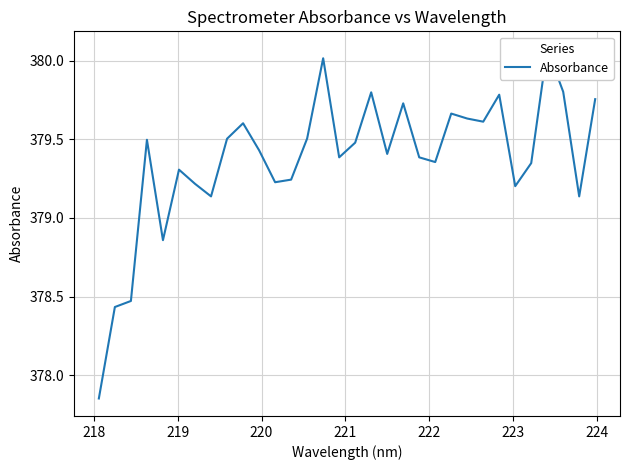

How many lines are shown in the chart?

1